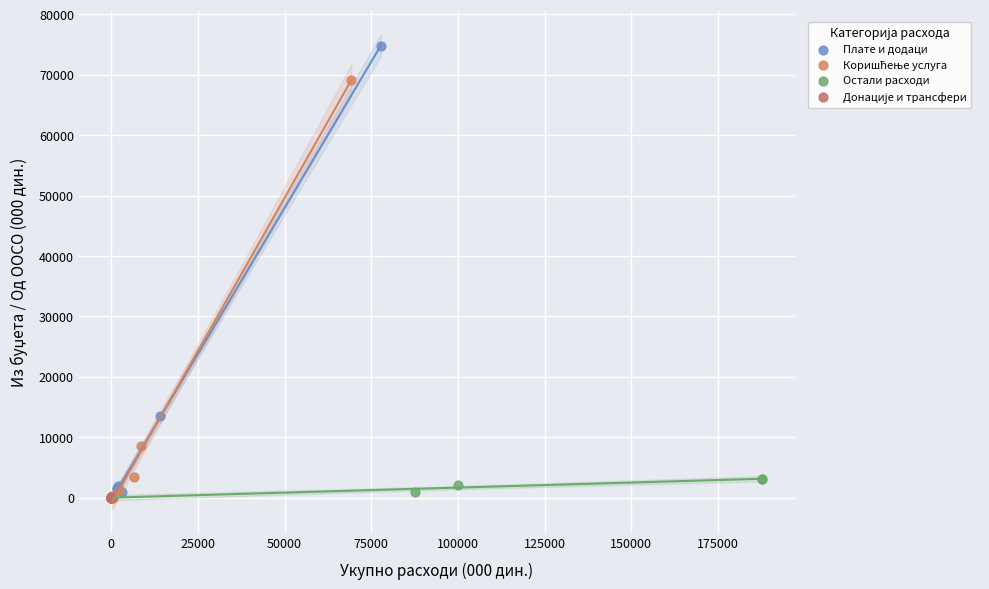

Which series has the widest spread of Y values?

Плате и додаци